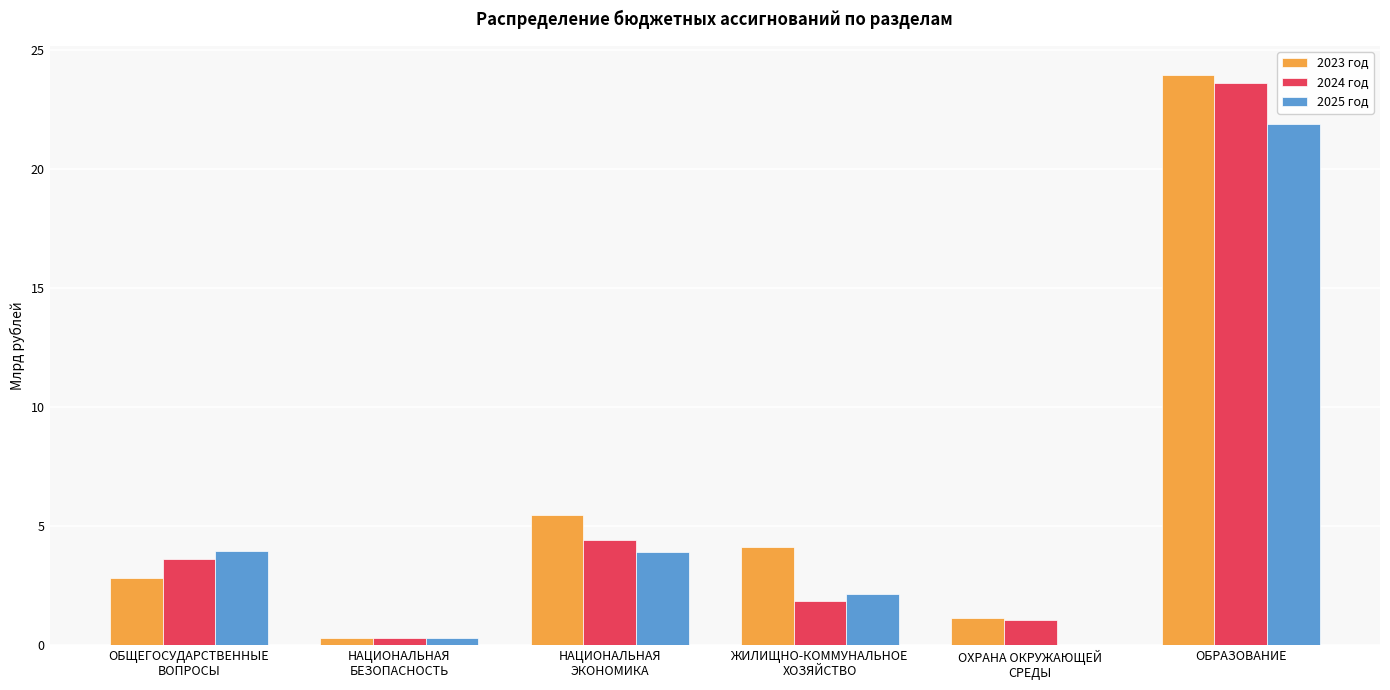

What is the spread (max minus min) of values at ОБРАЗОВАНИЕ?

2.1